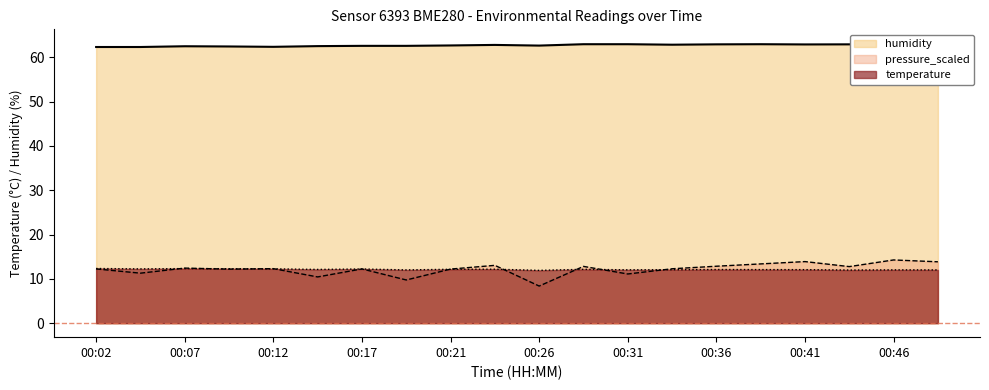

Is the value of humidity at 00:21 greater than the value of temperature at 00:31?

Yes